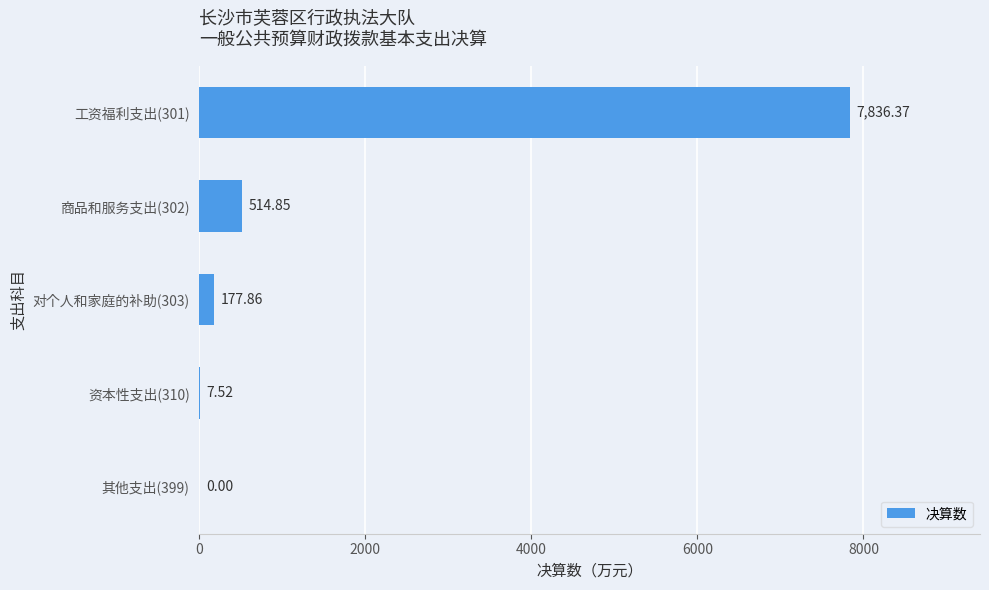

How many data points are above 177?

3